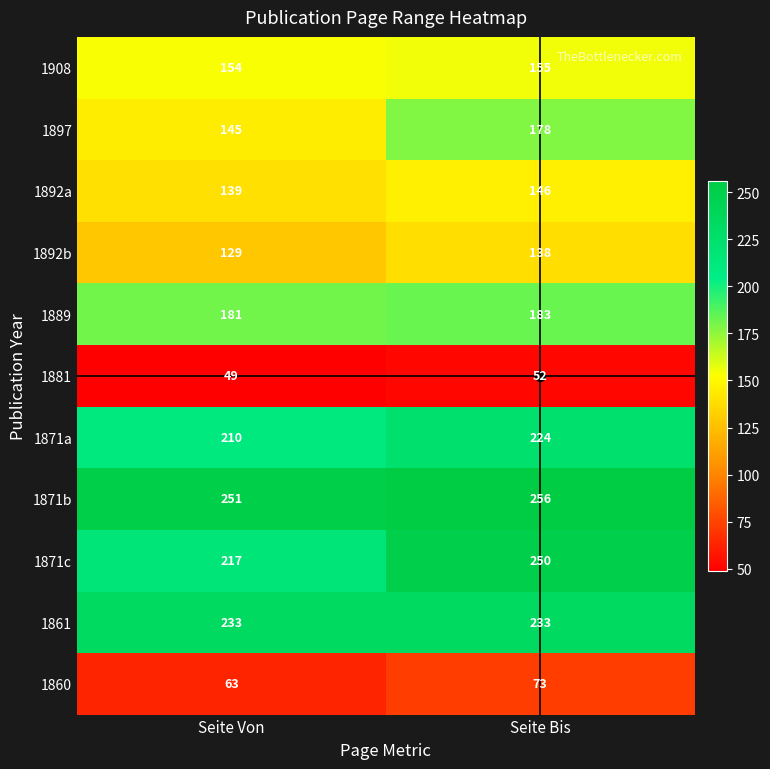

Rank the series by their maximum value, from highest to lowest.

1871b, 1871c, 1861, 1871a, 1889, 1897, 1908, 1892a, 1892b, 1860, 1881